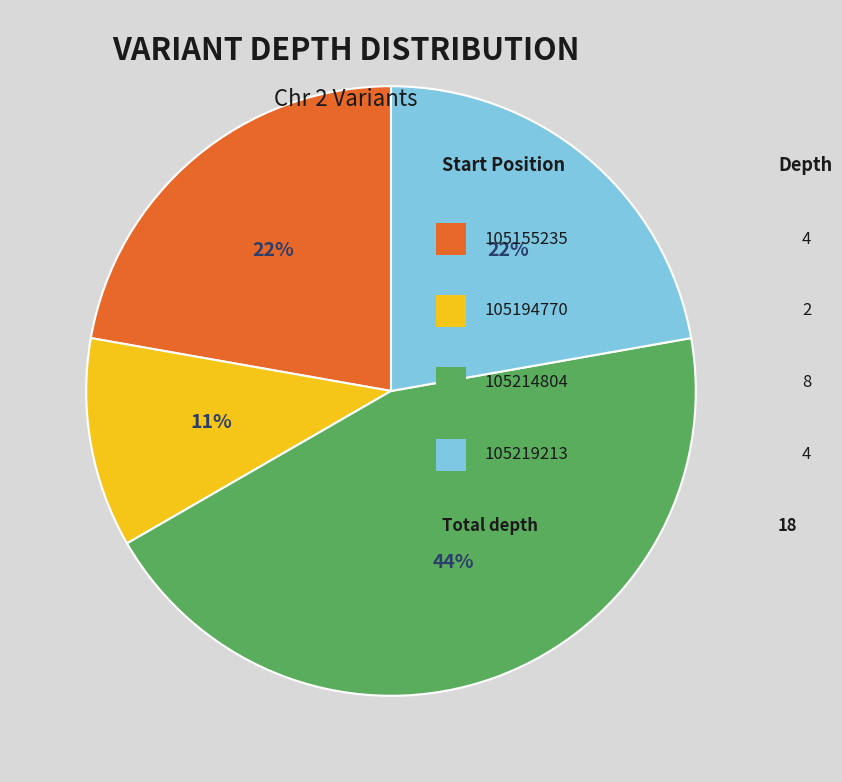

Does any single category account for the majority?

No